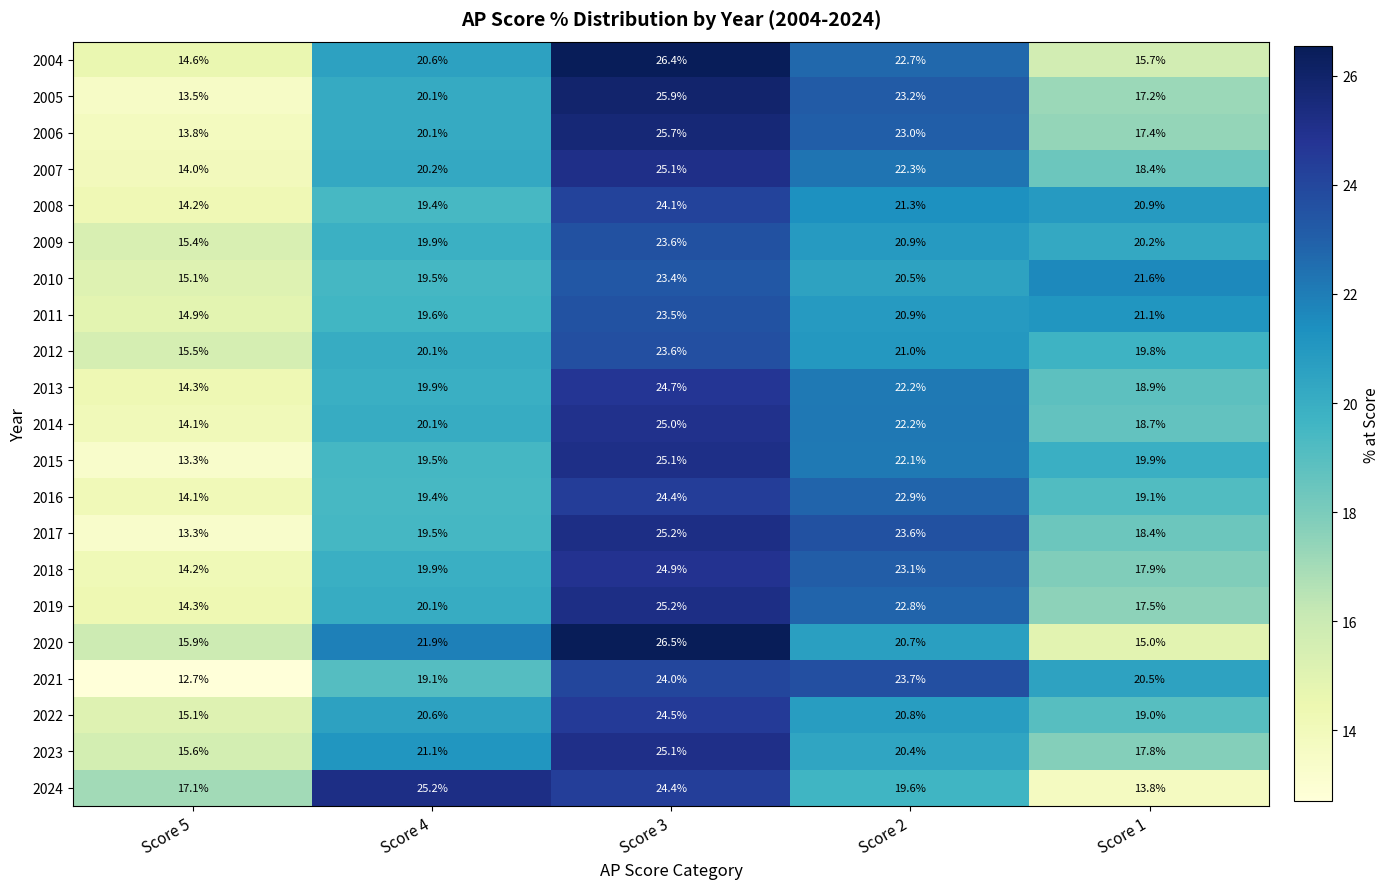

Is it true that 2021 equals 16.0 at Score 2?

False